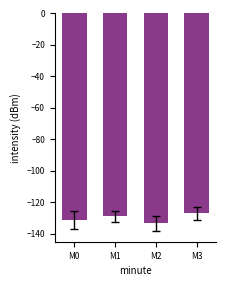

Count the number of data series in this chart.

1